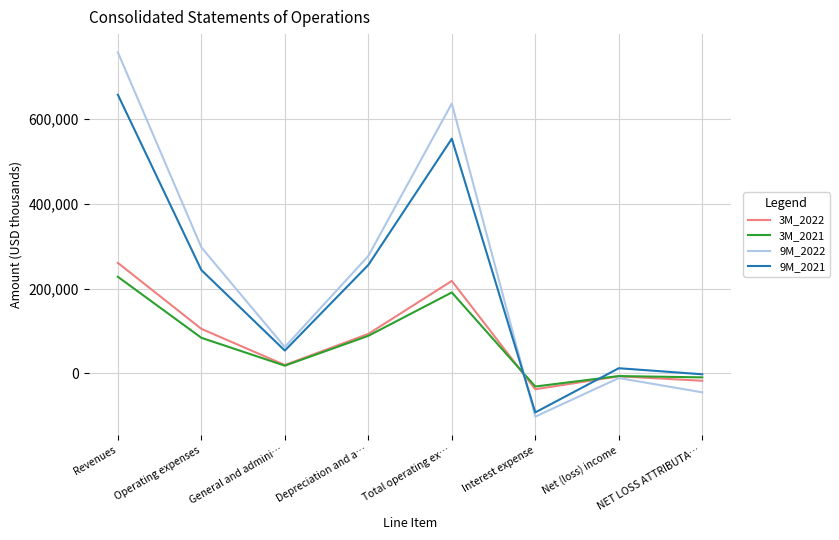

How many values in 3M_2021 are above zero?

5